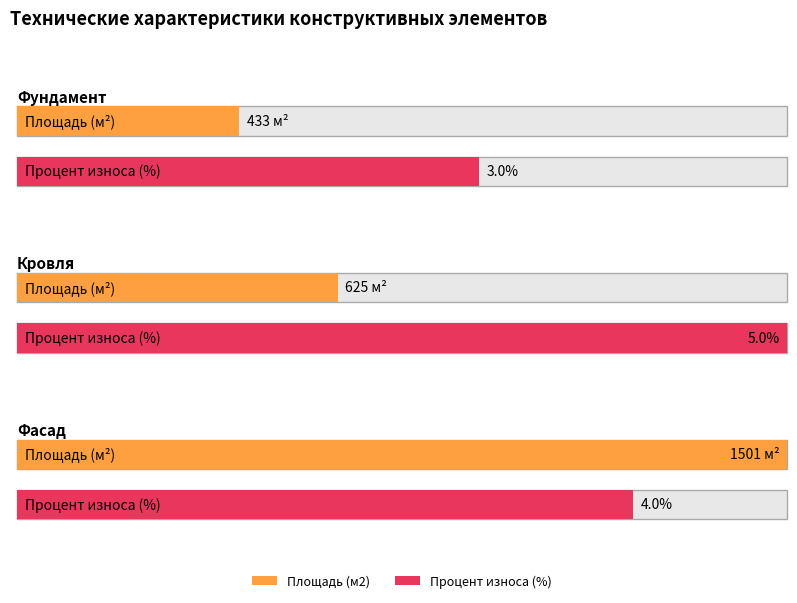

What is the label of the 3rd bar from the right?

Фундамент